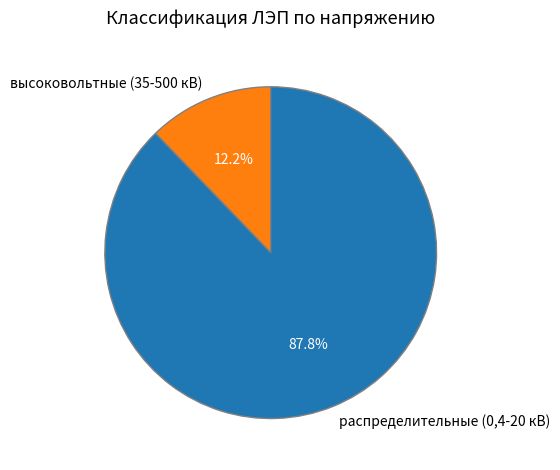

Which category has the biggest portion of the pie?

распределительные (0,4-20 кВ)